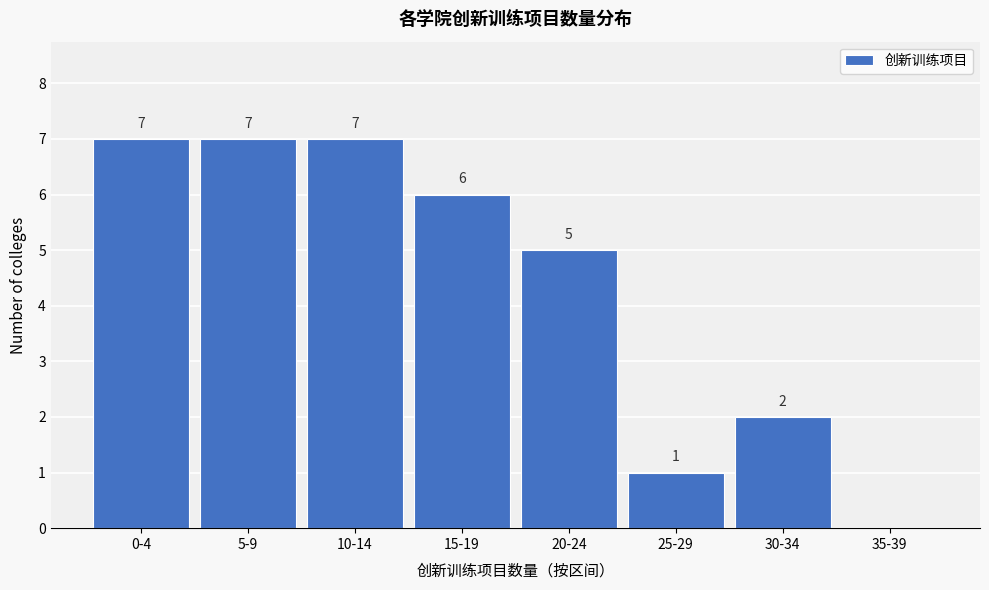

Reading left to right, list all the values displayed in this chart.

0-4=7	5-9=7	10-14=7	15-19=6	20-24=5	25-29=1	30-34=2	35-39=0